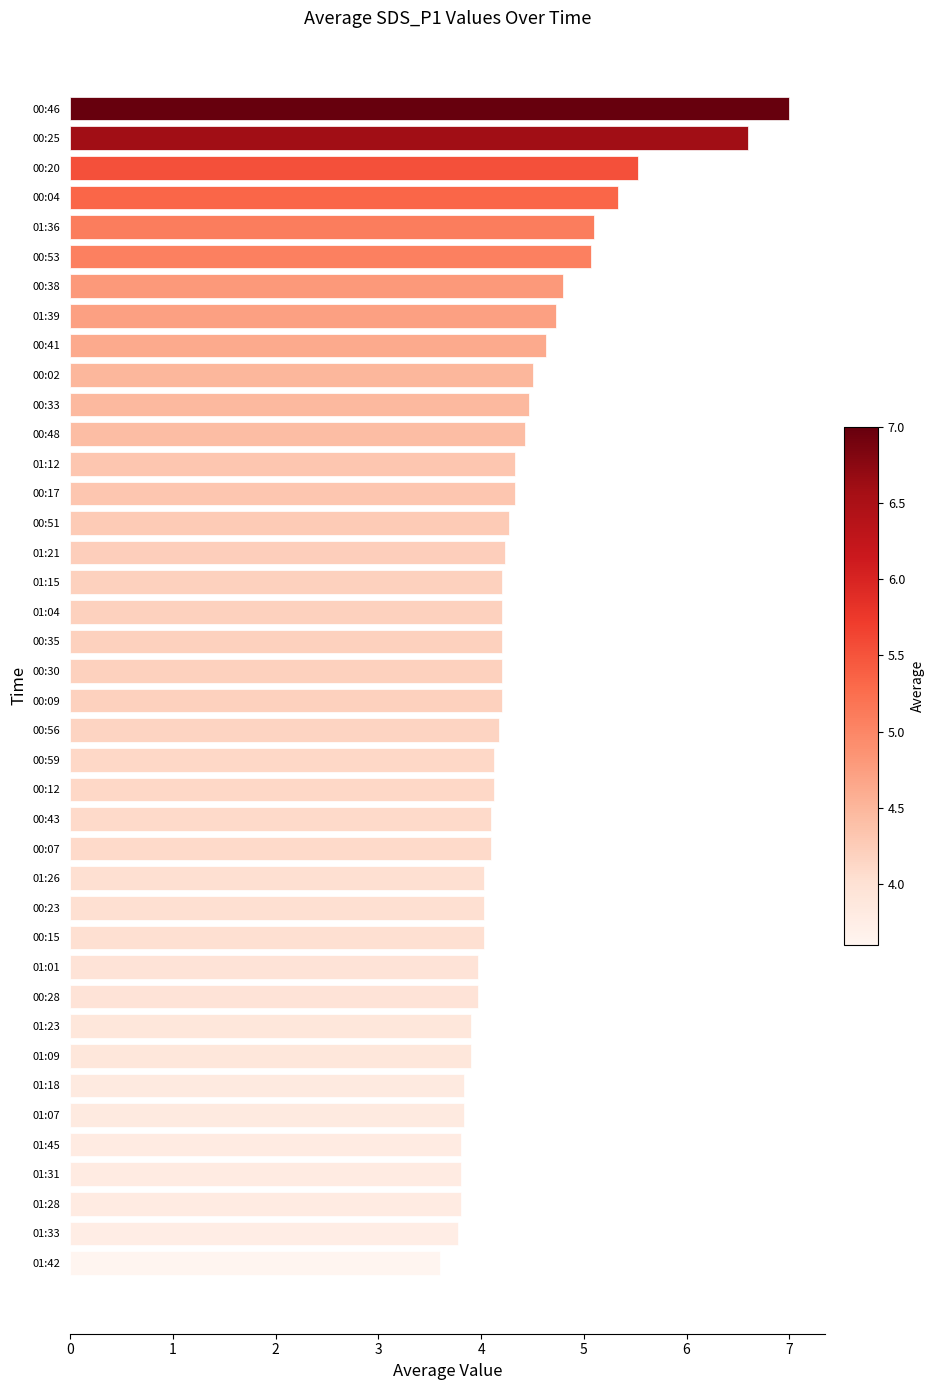

What is the average value?

4.4